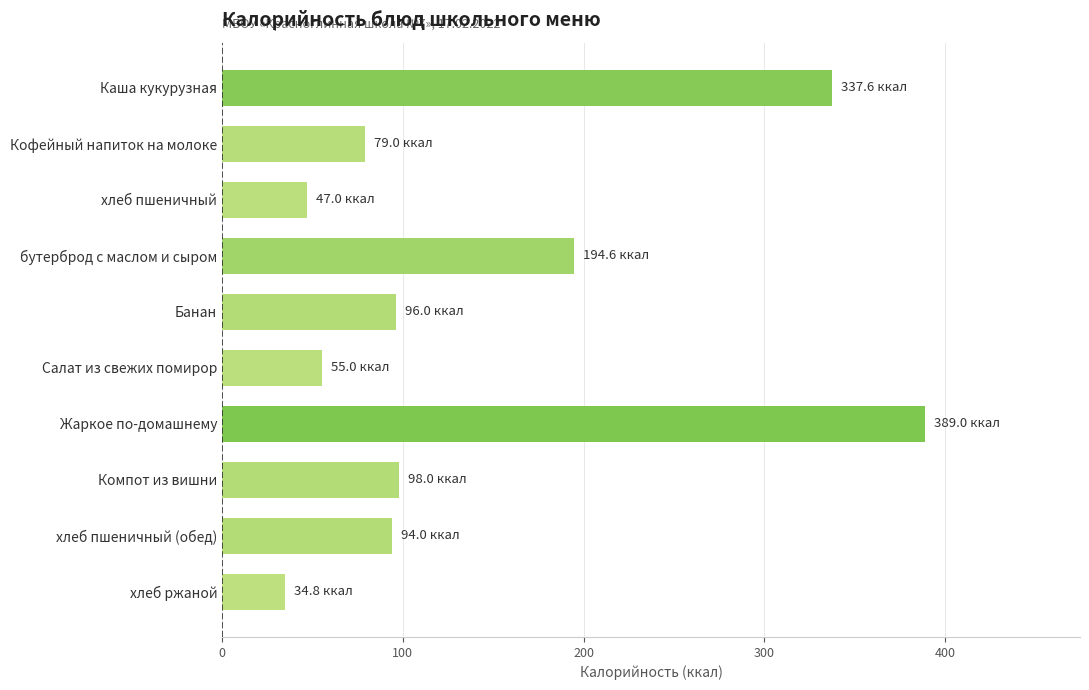

The chart shows a value of 87.5 at бутерброд с маслом и сыром. True or false?

False